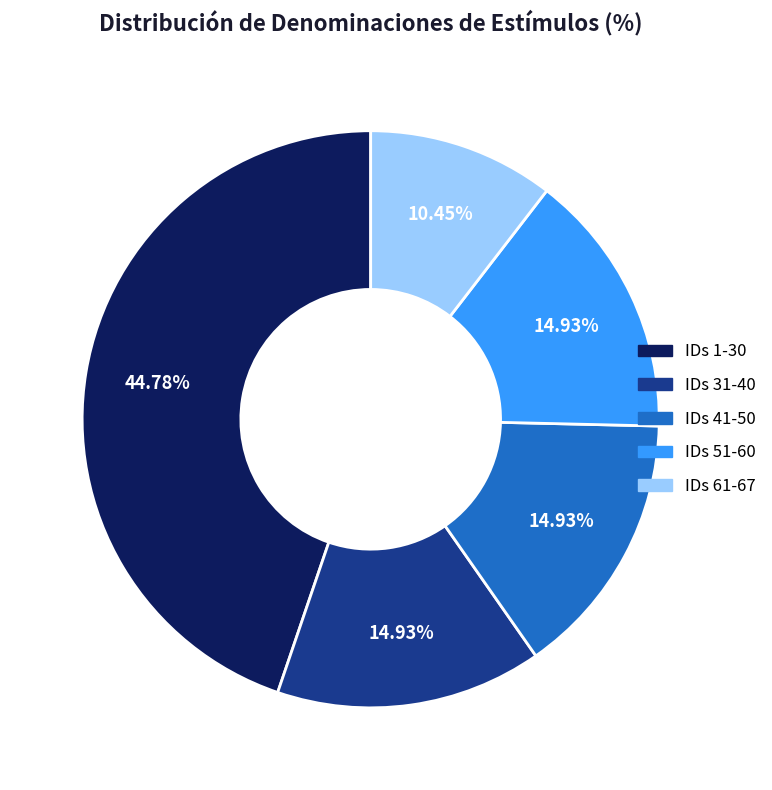

What is the ratio of the value at IDs 1-30 to the value at IDs 61-67?

4.3